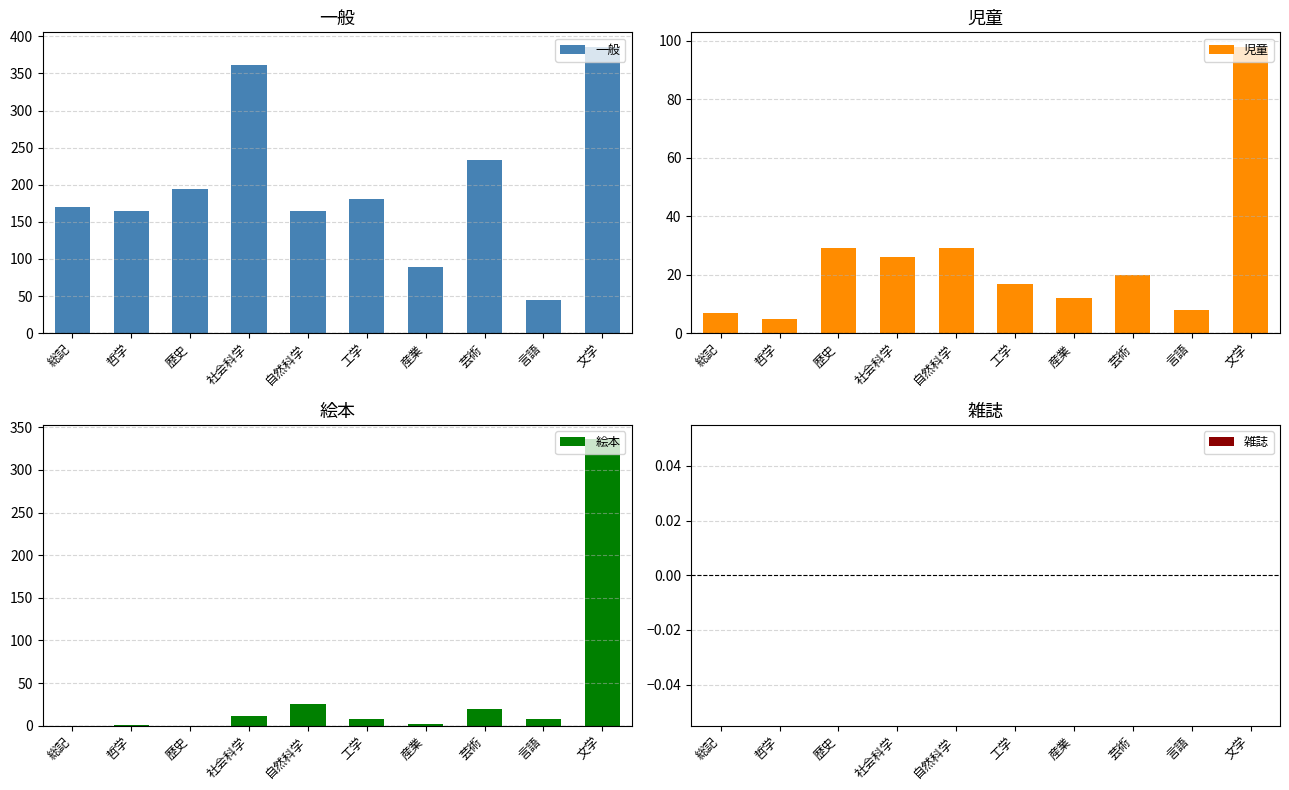

Rank the series by their maximum value, from highest to lowest.

一般, 絵本, 児童, 雑誌